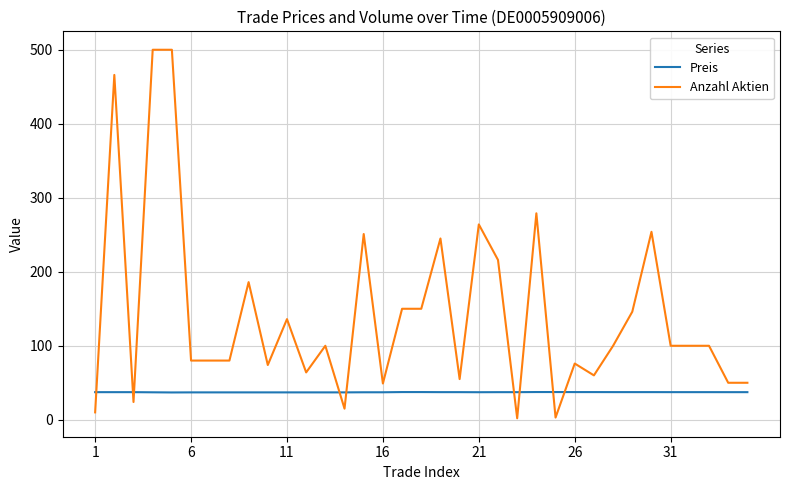

Rank the series by their average value, from highest to lowest.

Anzahl Aktien, Preis